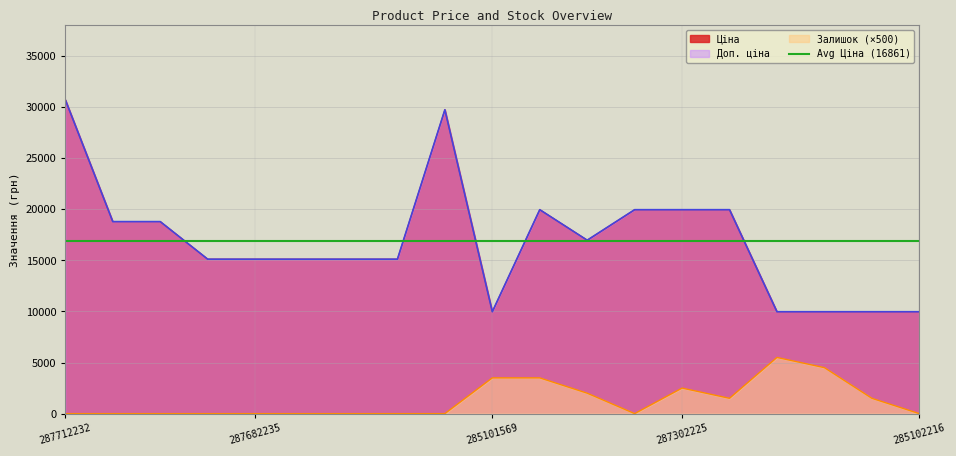

What is the total value across all series at 287712232?

61434.3